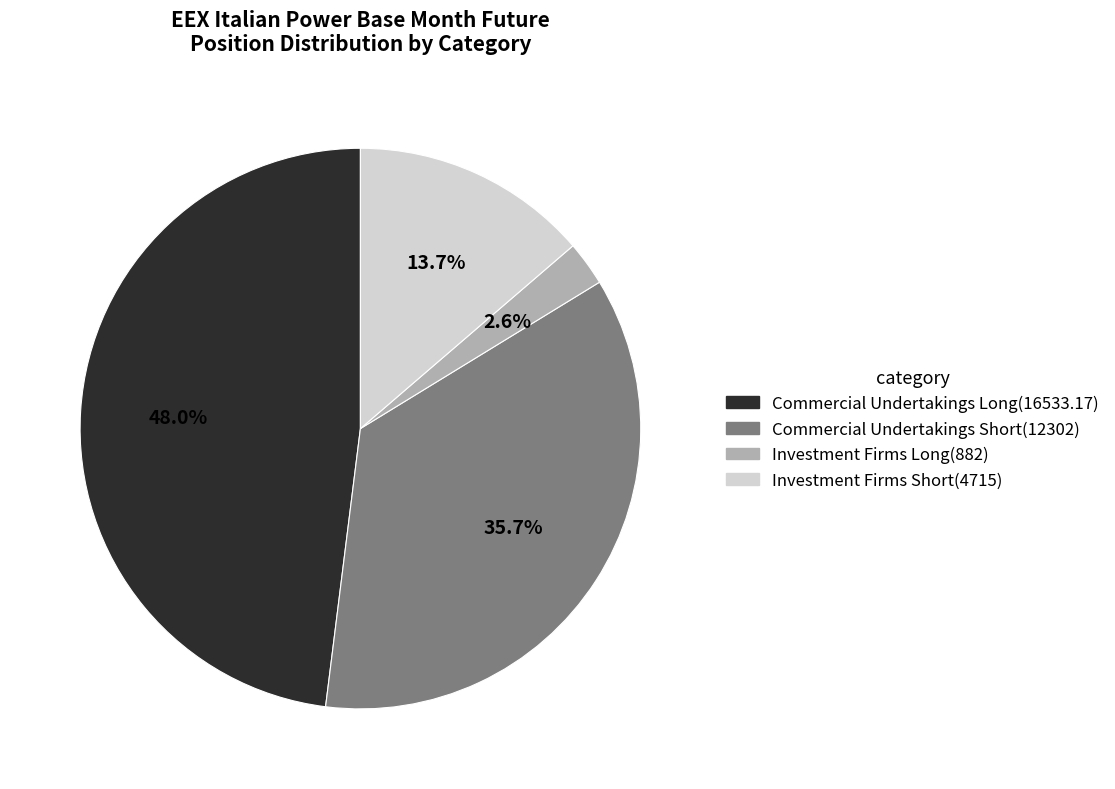

Does any single category account for the majority?

No